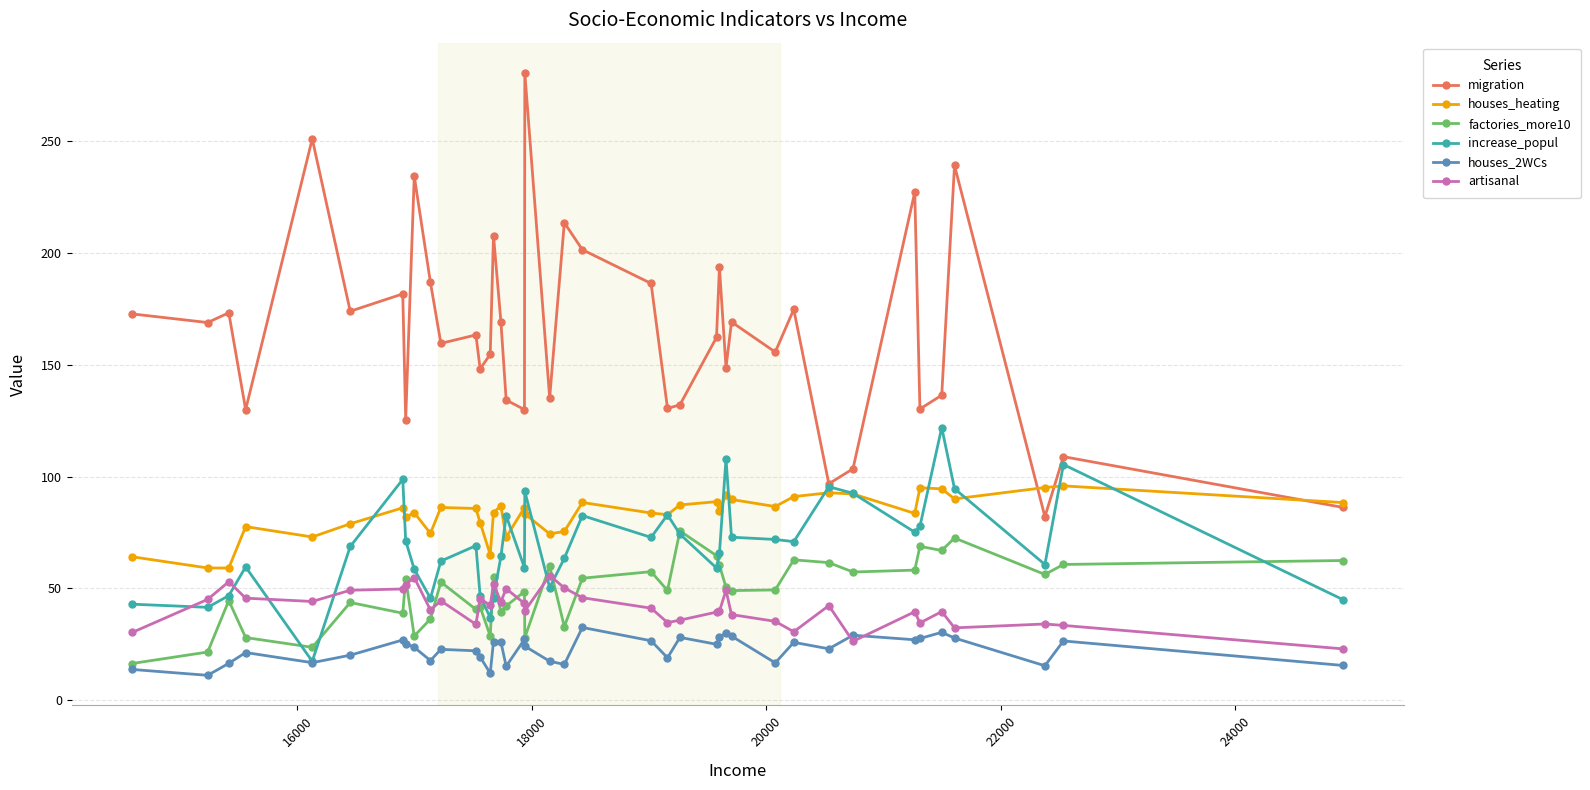

Which series has the largest range (max minus min)?

migration